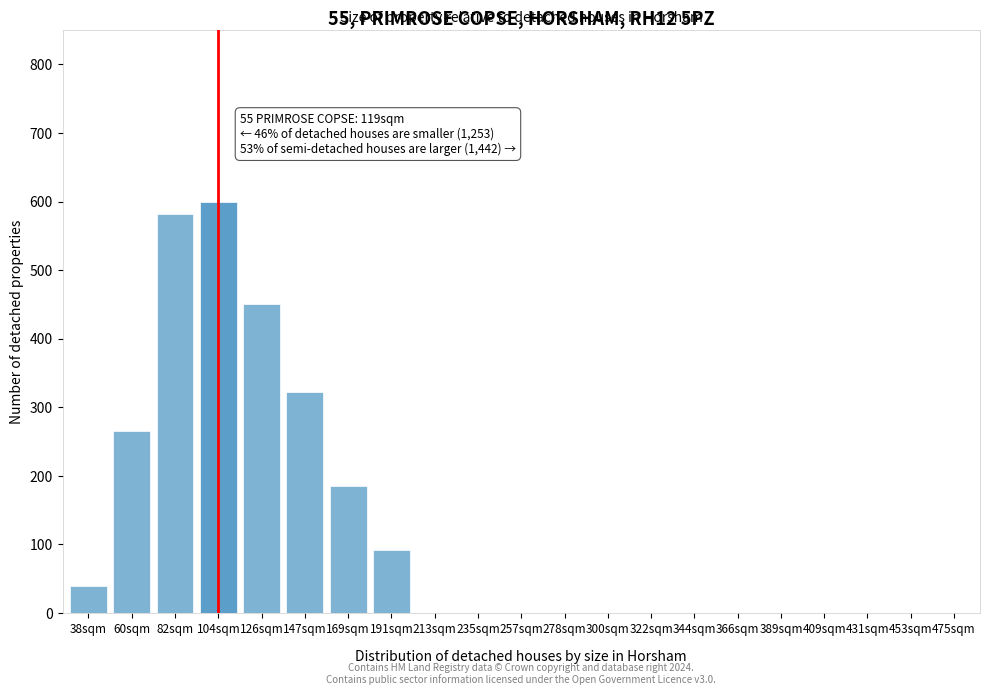

Reading left to right, what are all the values shown in this chart?

38sqm=40	60sqm=265	82sqm=582	104sqm=600	126sqm=450	147sqm=322	169sqm=185	191sqm=92	213sqm=0	235sqm=0	257sqm=0	278sqm=0	300sqm=0	322sqm=0	344sqm=0	366sqm=0	389sqm=0	409sqm=0	431sqm=0	453sqm=0	475sqm=0